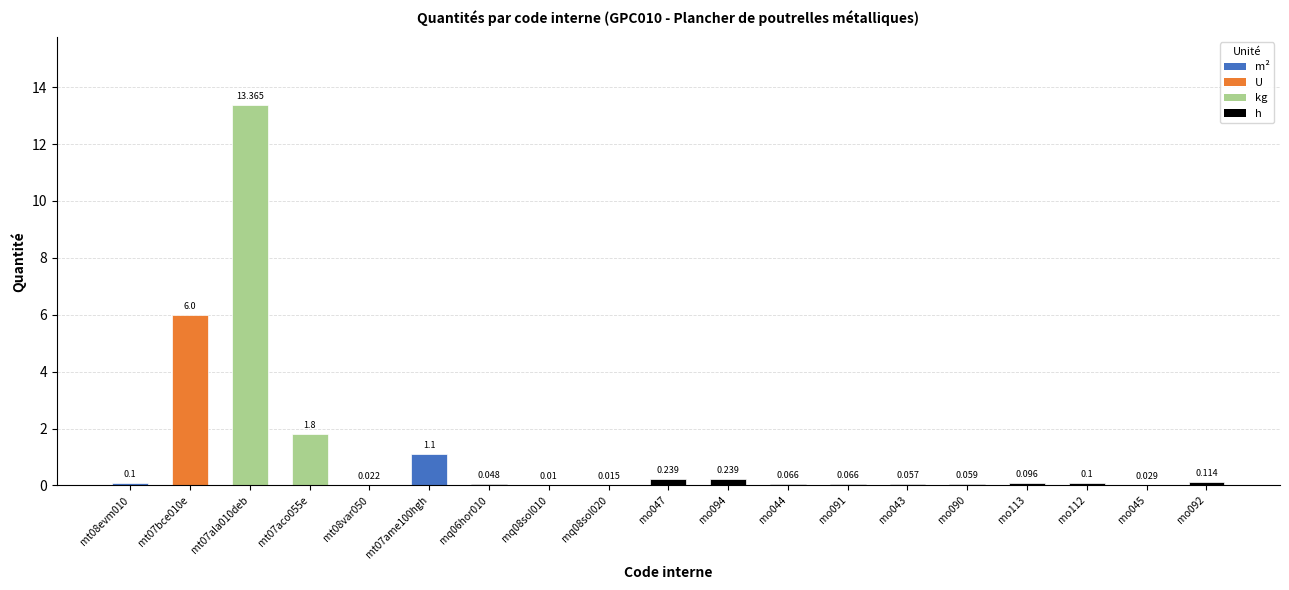

What is the label of the 3rd bar from the left?

mt07ala010deb